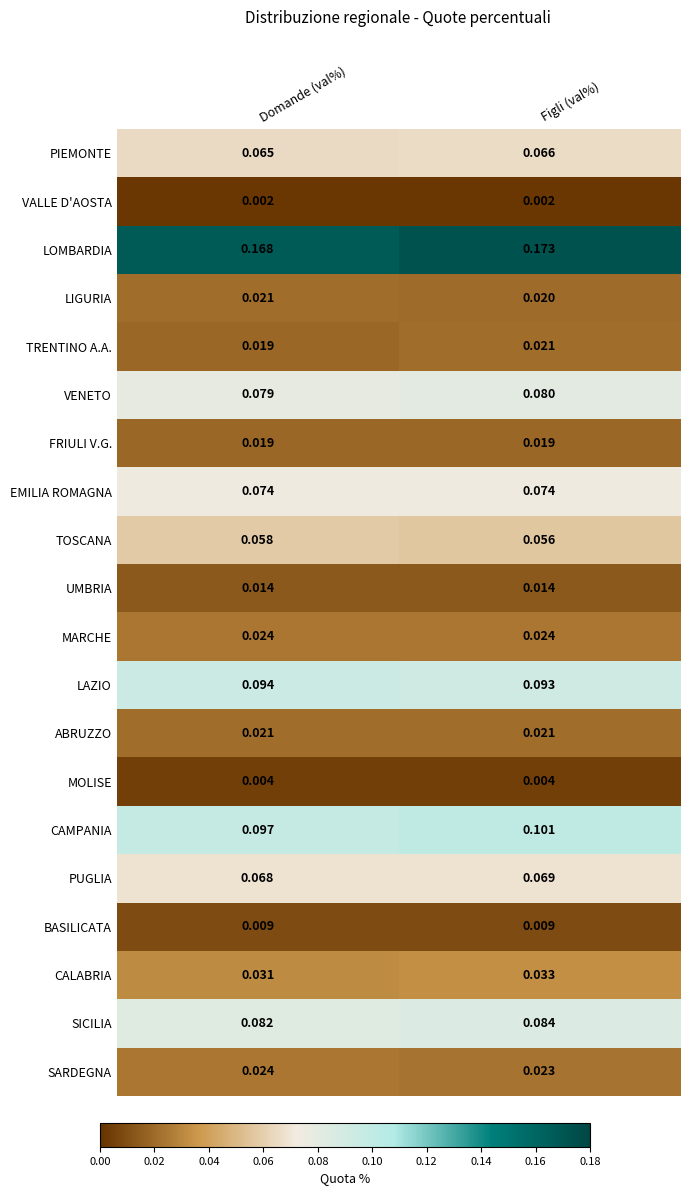

Which category has the highest value in the TOSCANA series?

Domande (val%)